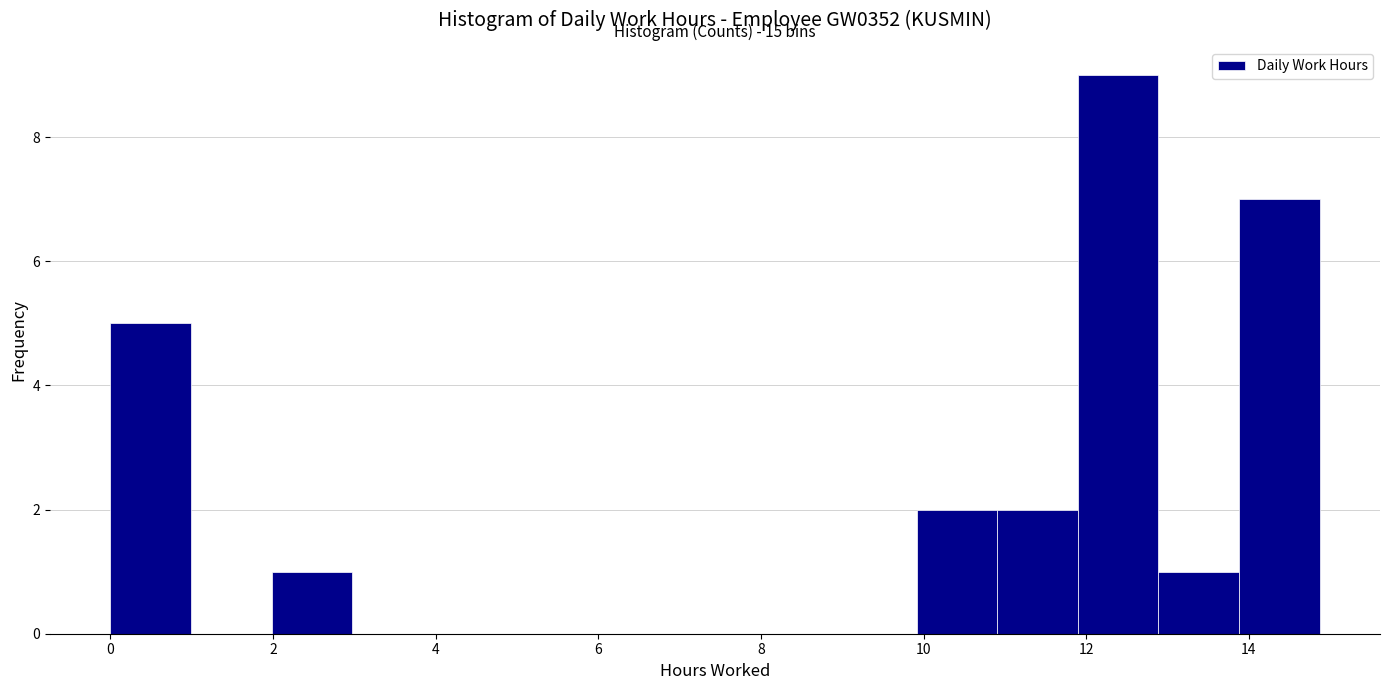

Over which range of the x-axis is the bar tallest?

11.8 to 12.8